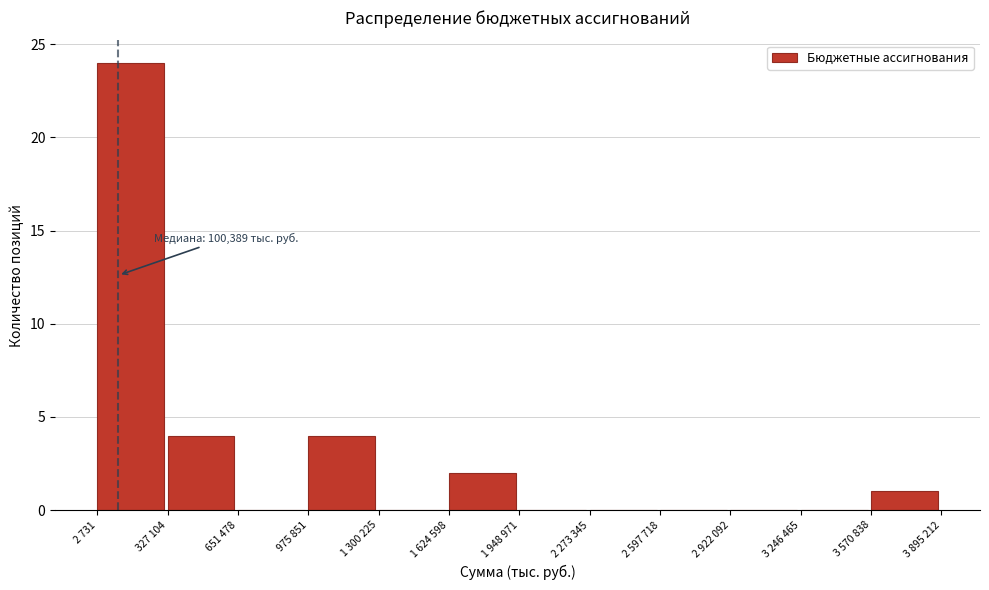

Reading left to right, extract all data points from this chart.

2 731=24	327 104=4	651 478=0	975 851=4	1 300 225=0	1 624 598=2	1 948 971=0	2 273 345=0	2 597 718=0	2 922 092=0	3 246 465=0	3 570 838=1